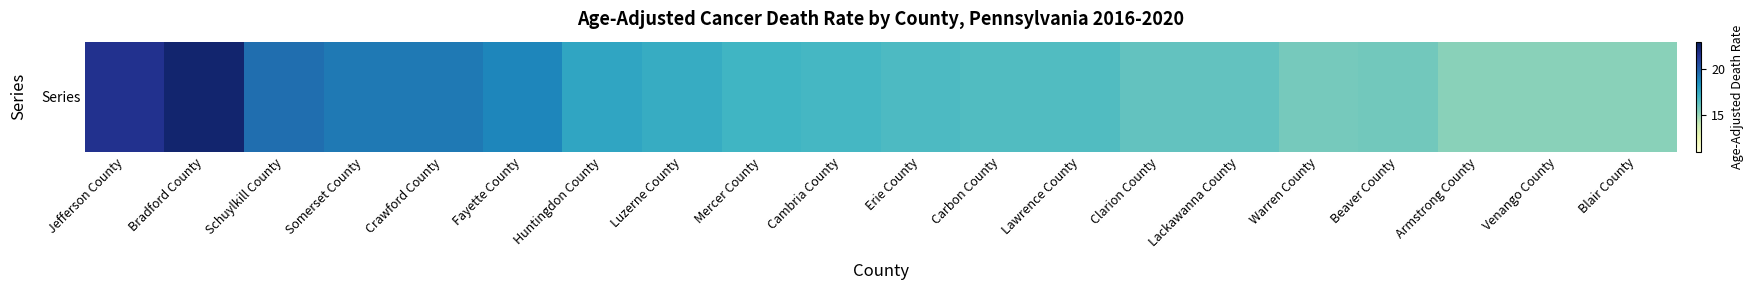

Which category has the highest value across all series?

Bradford County